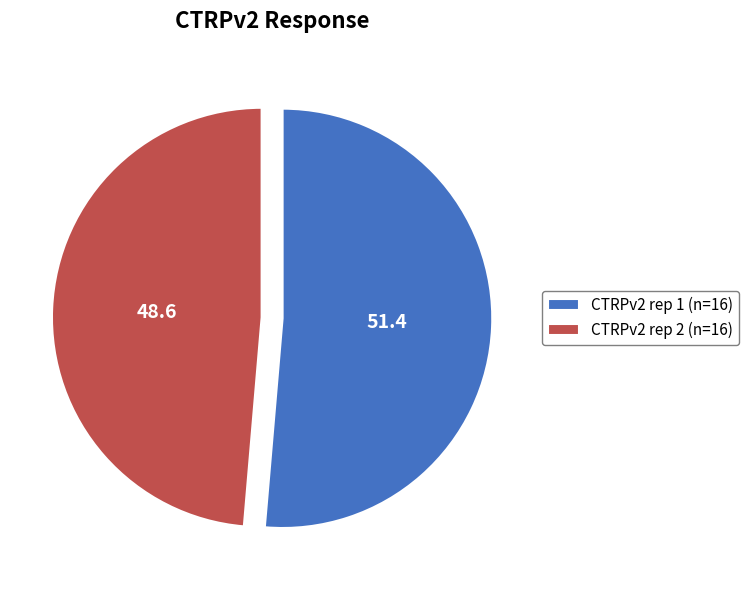

Between CTRPv2 rep 1 (n=16) and CTRPv2 rep 2 (n=16), which is larger?

CTRPv2 rep 1 (n=16)